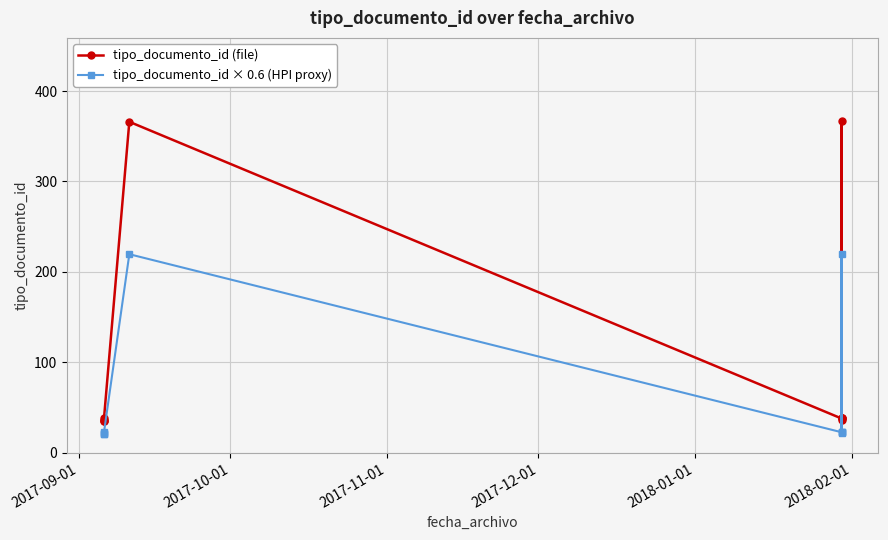

Is the value of tipo_documento_id (file) at 2017-11-01 greater than the value of tipo_documento_id × 0.6 (HPI proxy) at 6?

Yes